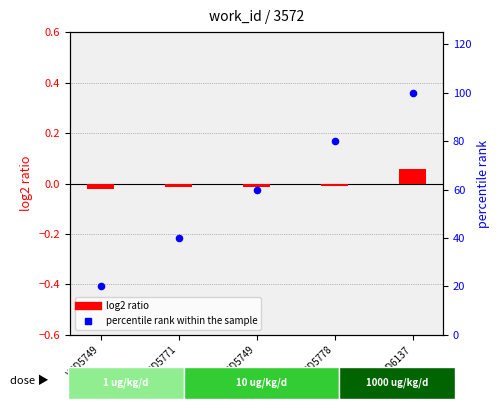

Which series has the widest spread of Y values?

percentile rank within the sample